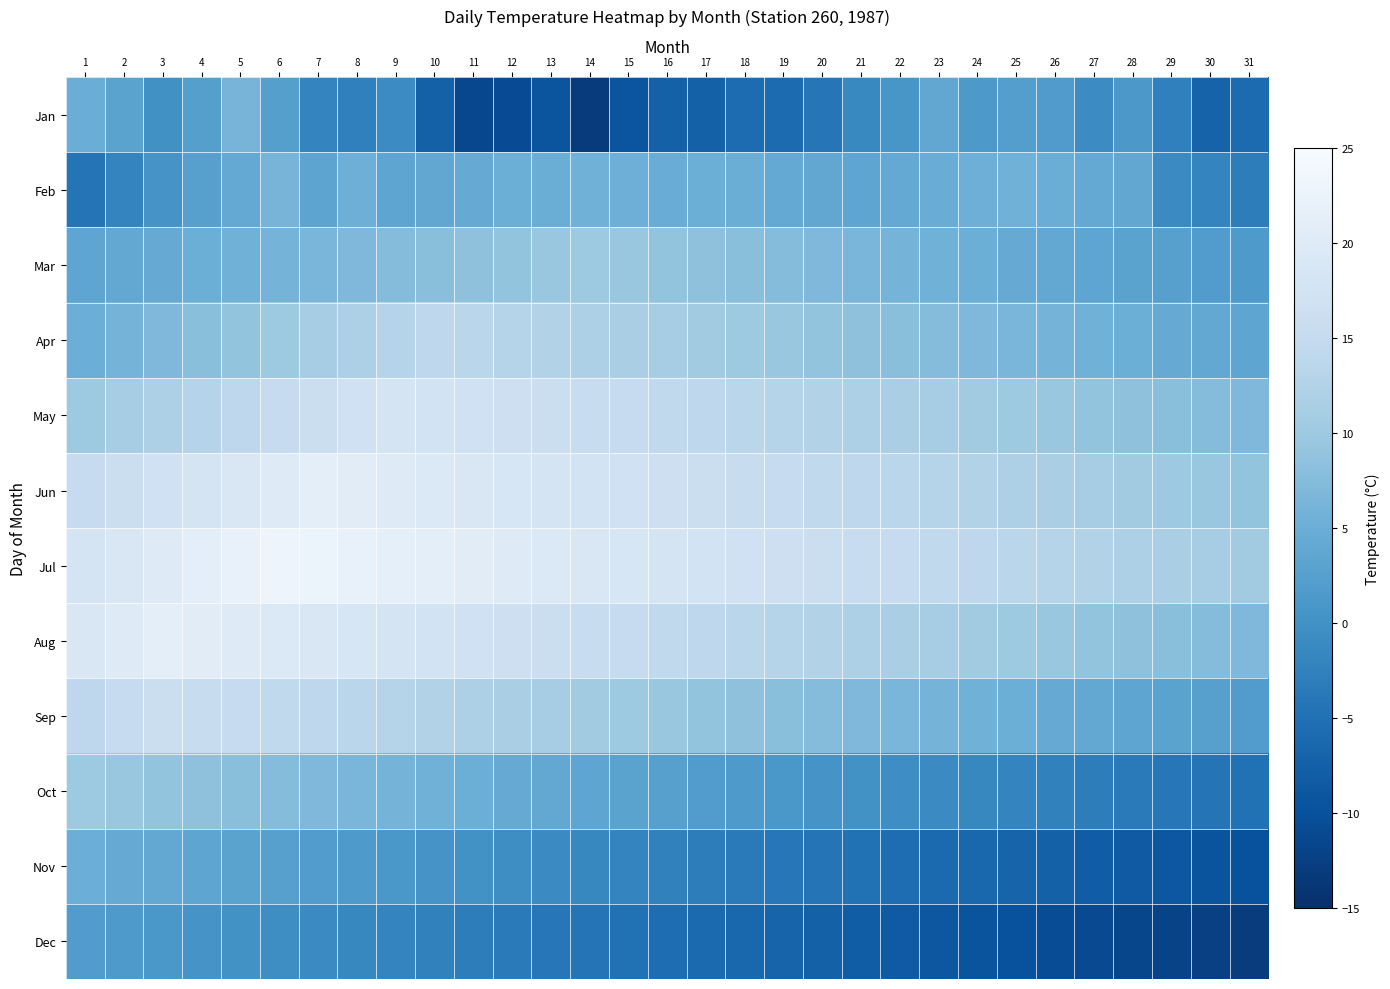

Which has a higher value, 24 or 17?

24